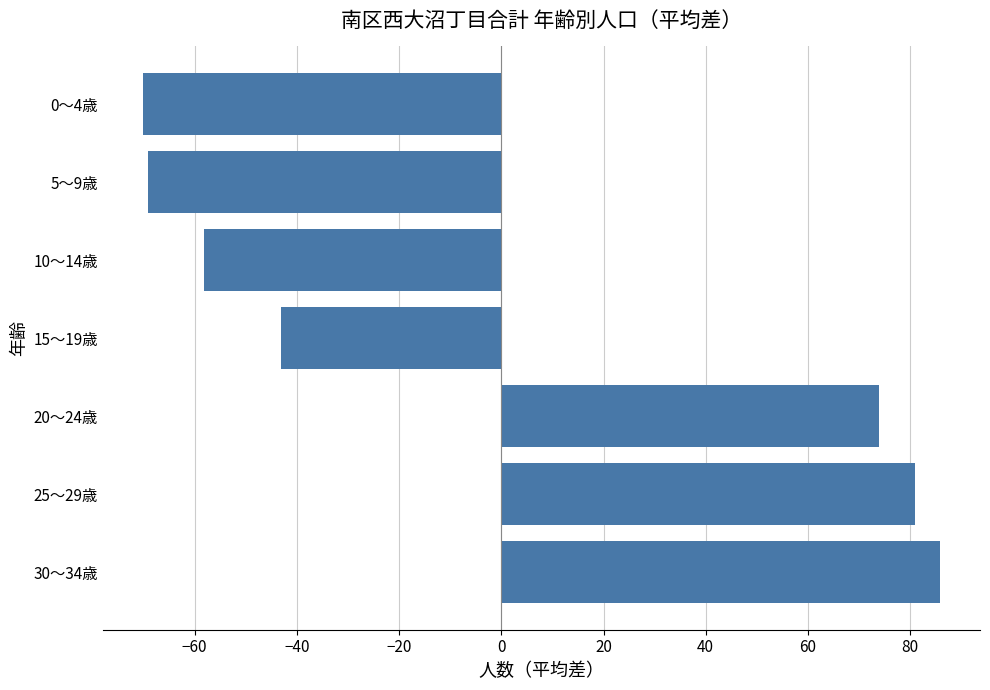

Reading top to bottom, extract all data points from this chart.

0～4歳=-70.1	5～9歳=-69.1	10～14歳=-58.1	15～19歳=-43.1	20～24歳=73.9	25～29歳=80.9	30～34歳=85.9